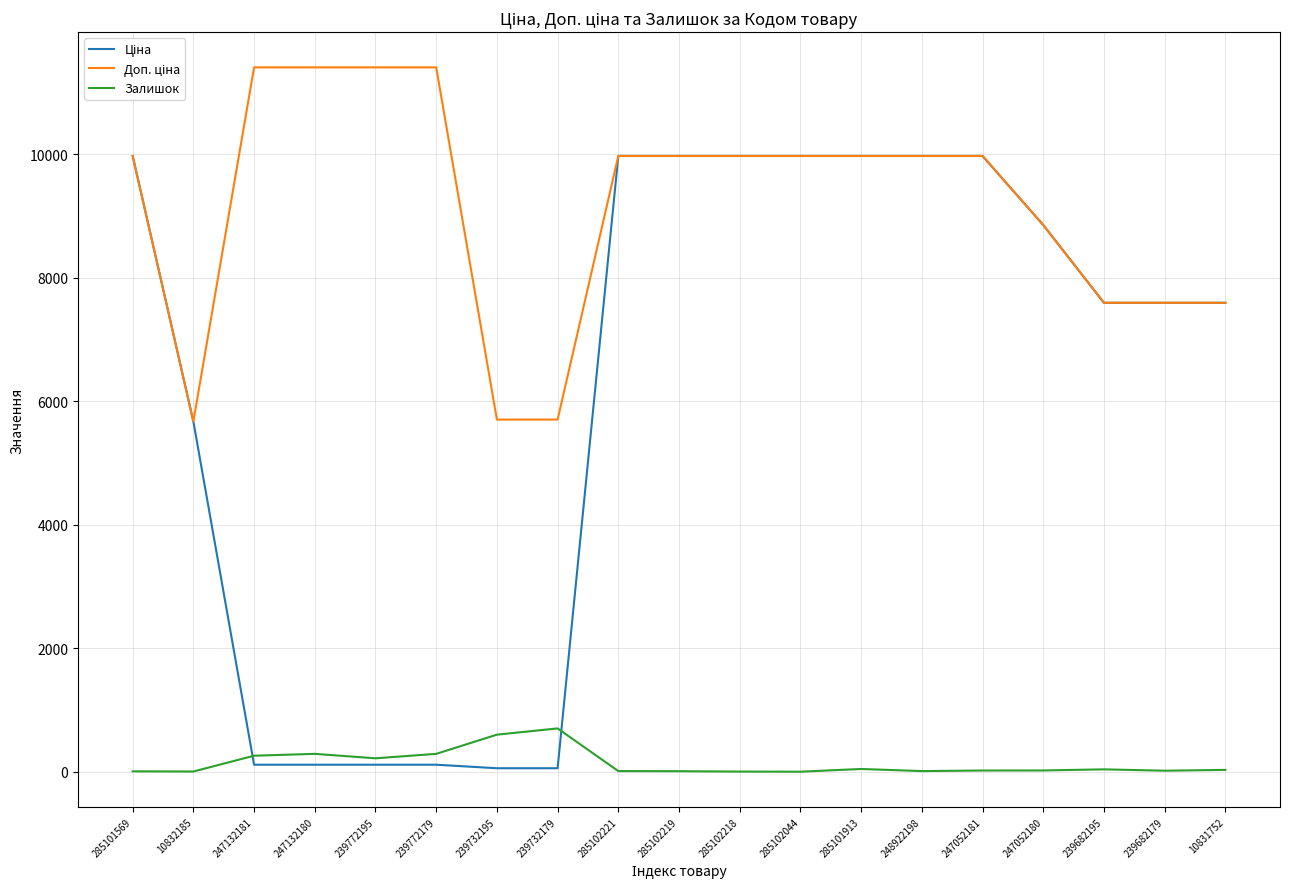

What is the sum of all Залишок values?

2579.0